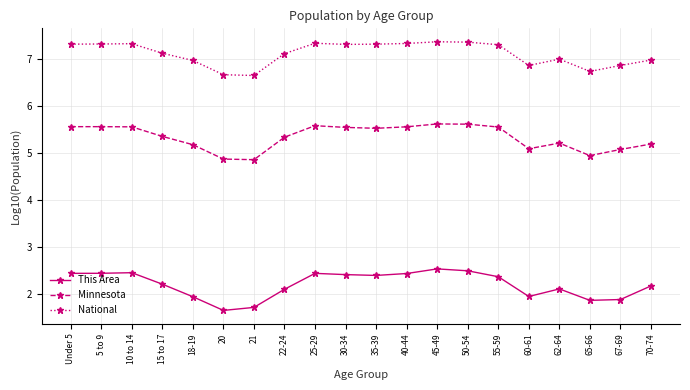

Does the chart display data point markers on the line(s)?

Yes